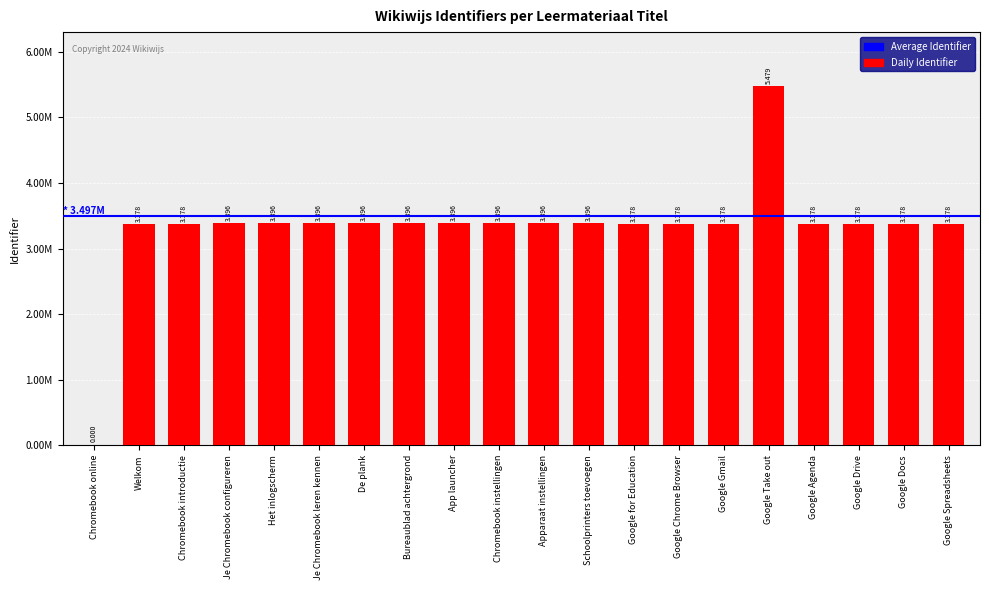

Reading right to left, what are all the values shown in this chart?

Google Spreadsheets=3378254	Google Docs=3378249	Google Drive=3378243	Google Agenda=3378237	Google Take out=5479035	Google Gmail=3378231	Google Chrome Browser=3378225	Google for Education=3378224	Schoolprinters toevoegen=3396498	Apparaat instellingen=3396495	Chromebook instellingen=3396490	App launcher=3396485	Bureaublad achtergrond=3396449	De plank=3396447	Je Chromebook leren kennen=3395665	Het inlogscherm=3395653	Je Chromebook configureren=3395636	Chromebook introductie=3378220	Welkom=3378217	Chromebook online=0